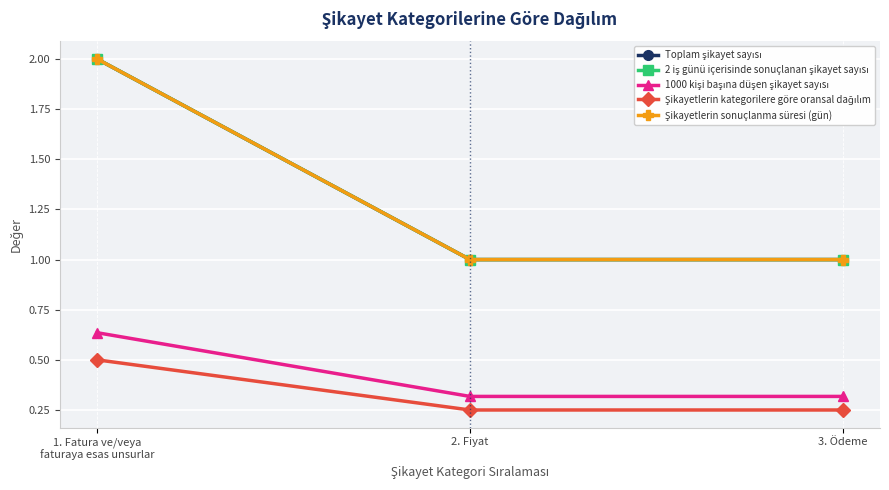

How many lines are shown in the chart?

5